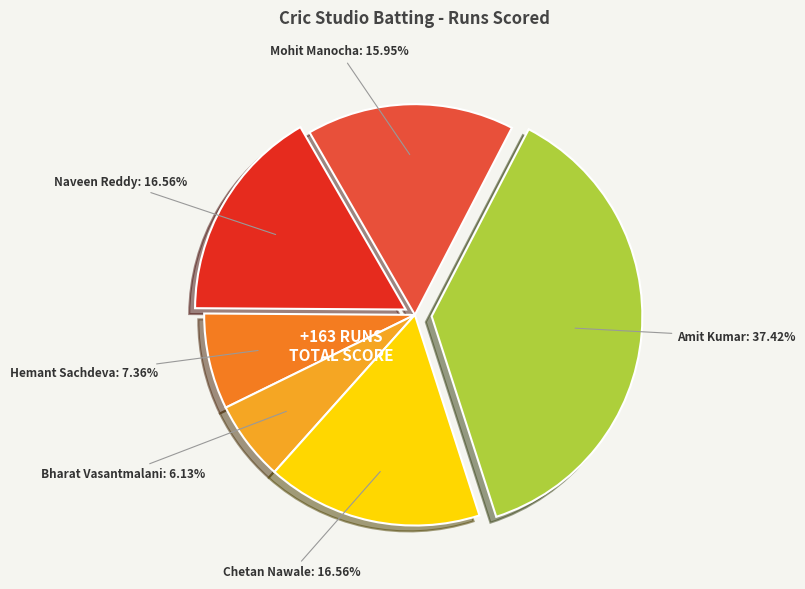

Is there any slice that represents more than half of the pie?

No